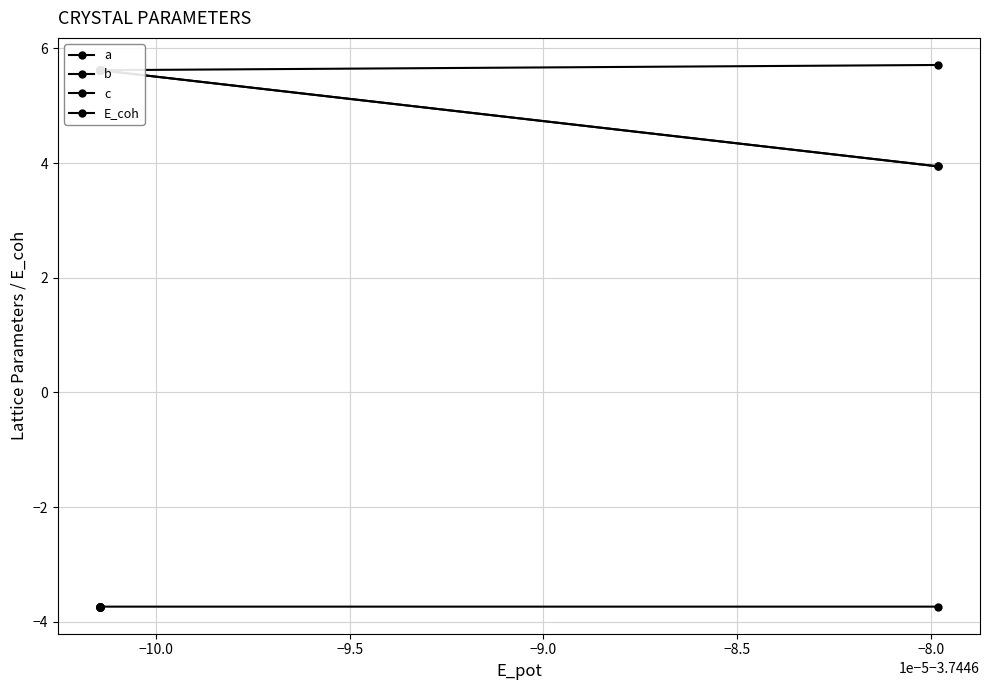

Does the chart display data point markers on the line(s)?

Yes